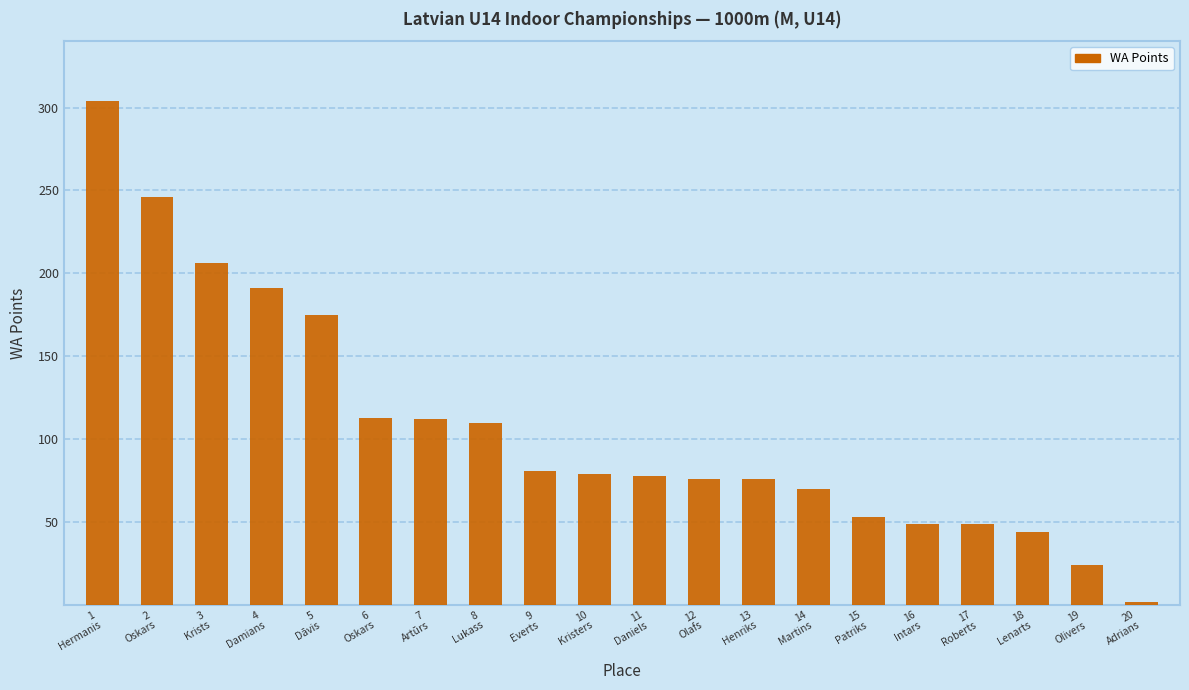

True or false: the data shows 179 at 6
Oskars.

False